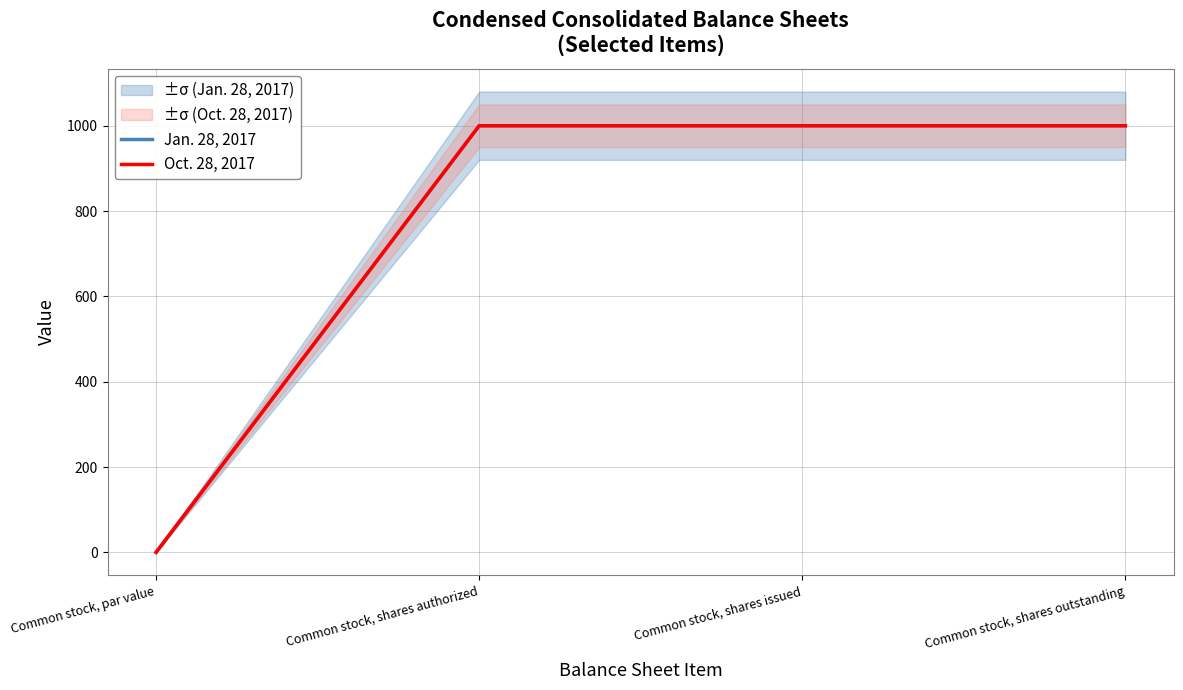

The value of Oct. 28, 2017 at Common stock, shares outstanding is 1645.3. True or false?

False